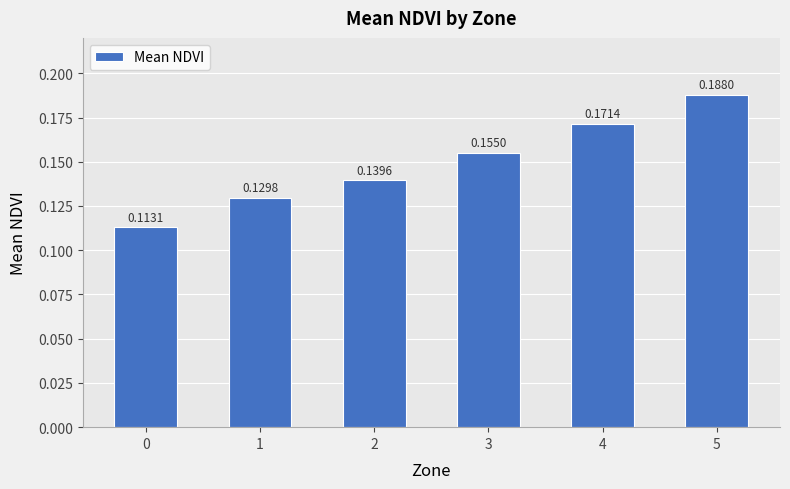

What is the sum of the values at 1 and 2?

0.3